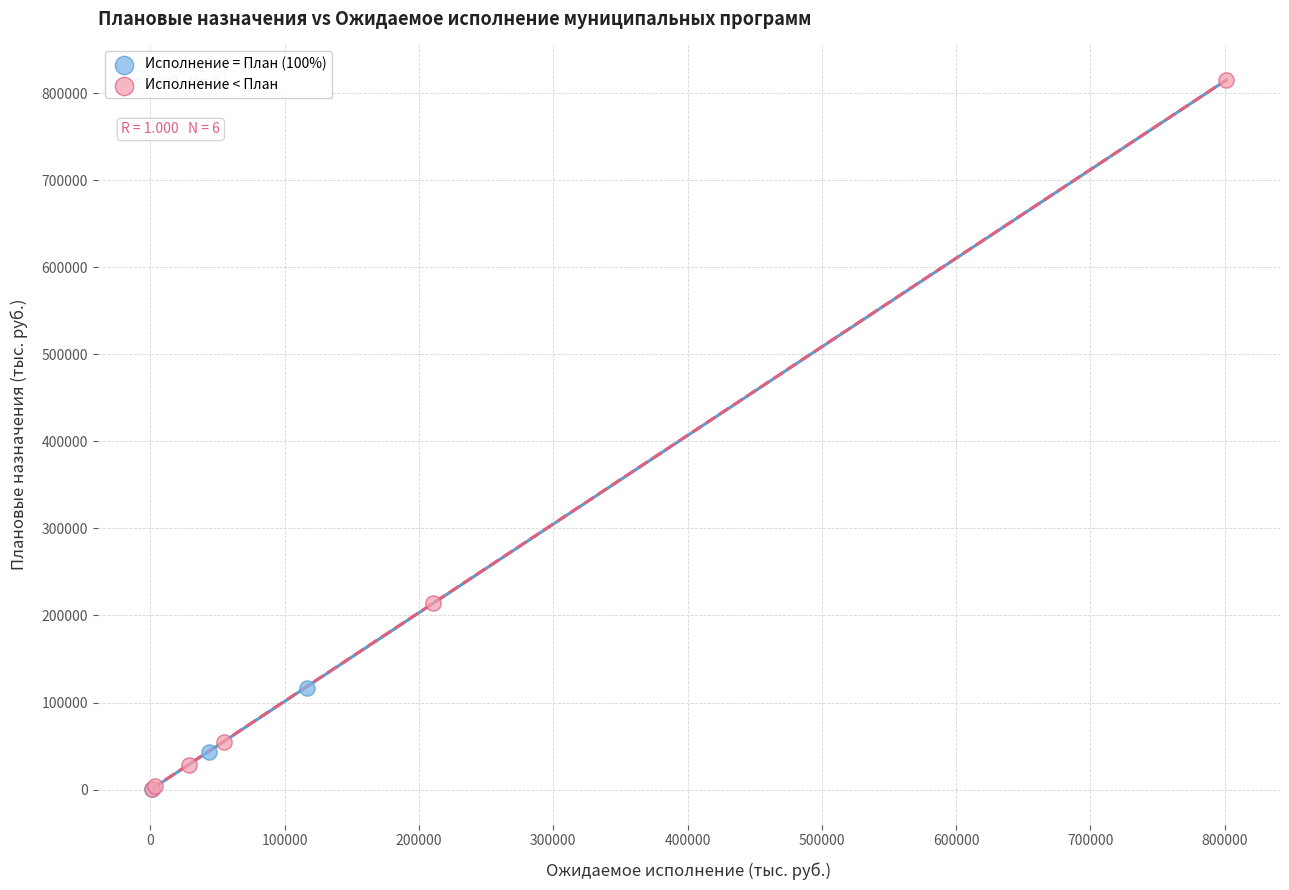

Which series contains the highest Y value?

Исполнение < План